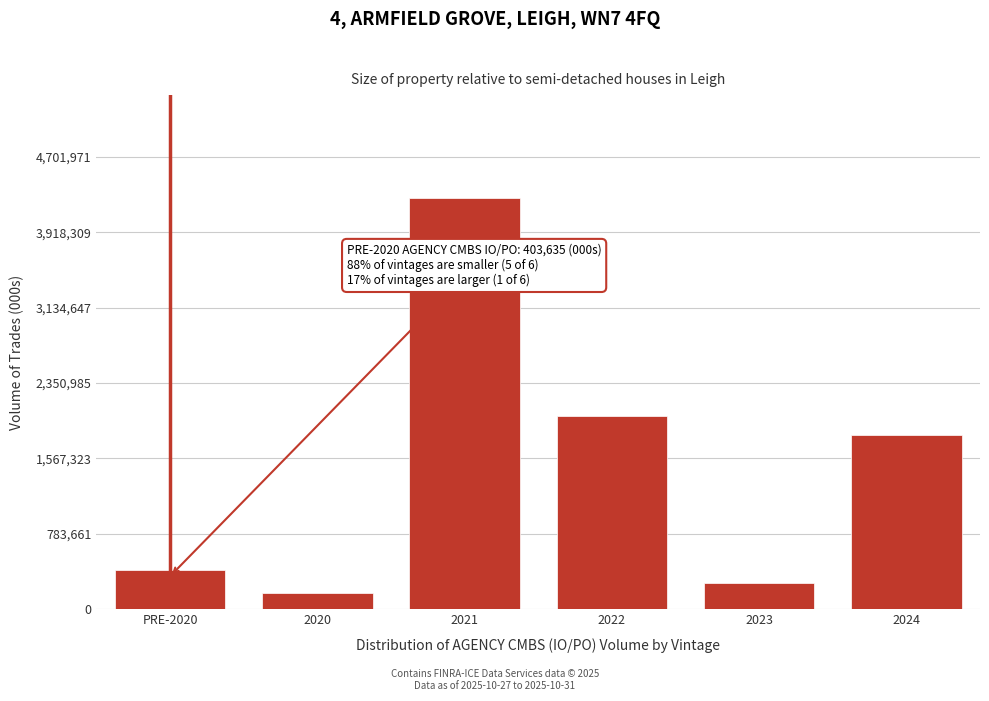

Reading left to right, transcribe all the data shown in this chart.

403635.0	171651.1	4274519.4	2011377.3	269431.7	1810584.4